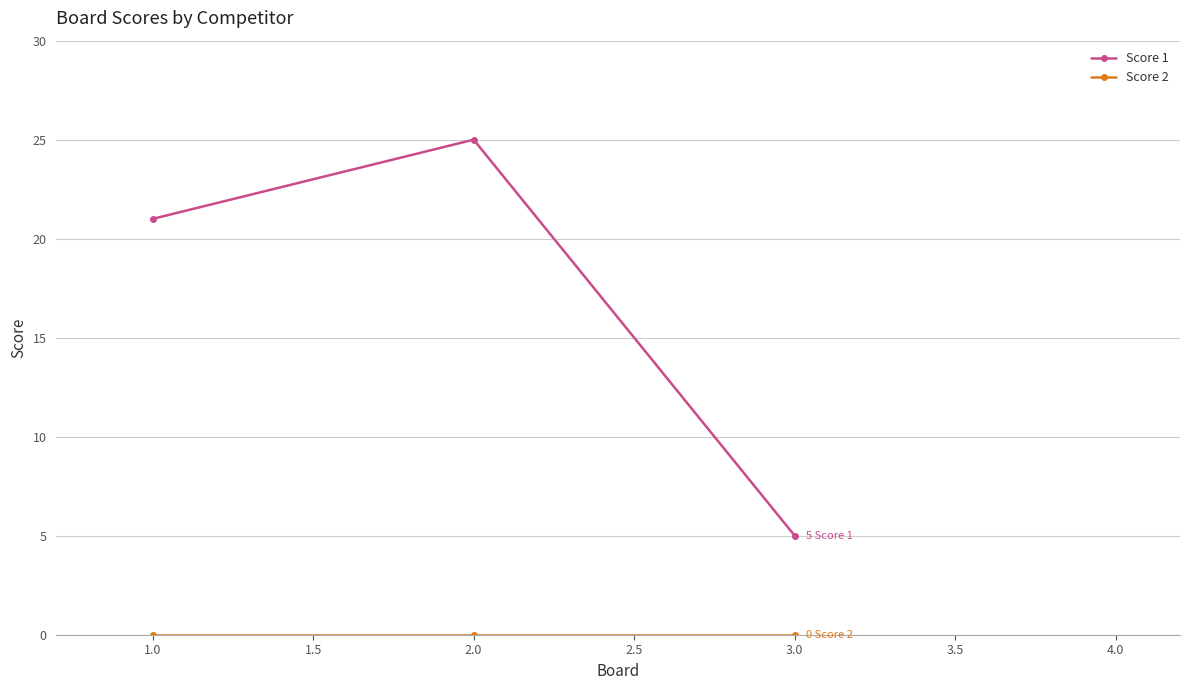

The Score 1 series shows 21 at 1.0. True or false?

True